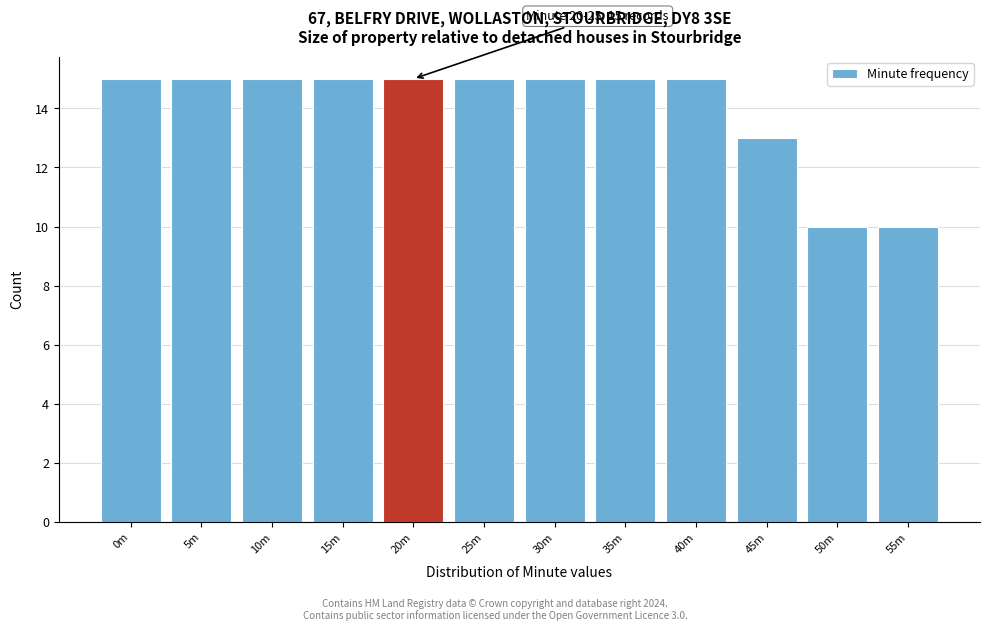

Reading left to right, transcribe all the data shown in this chart.

15	15	15	15	15	15	15	15	15	13	10	10